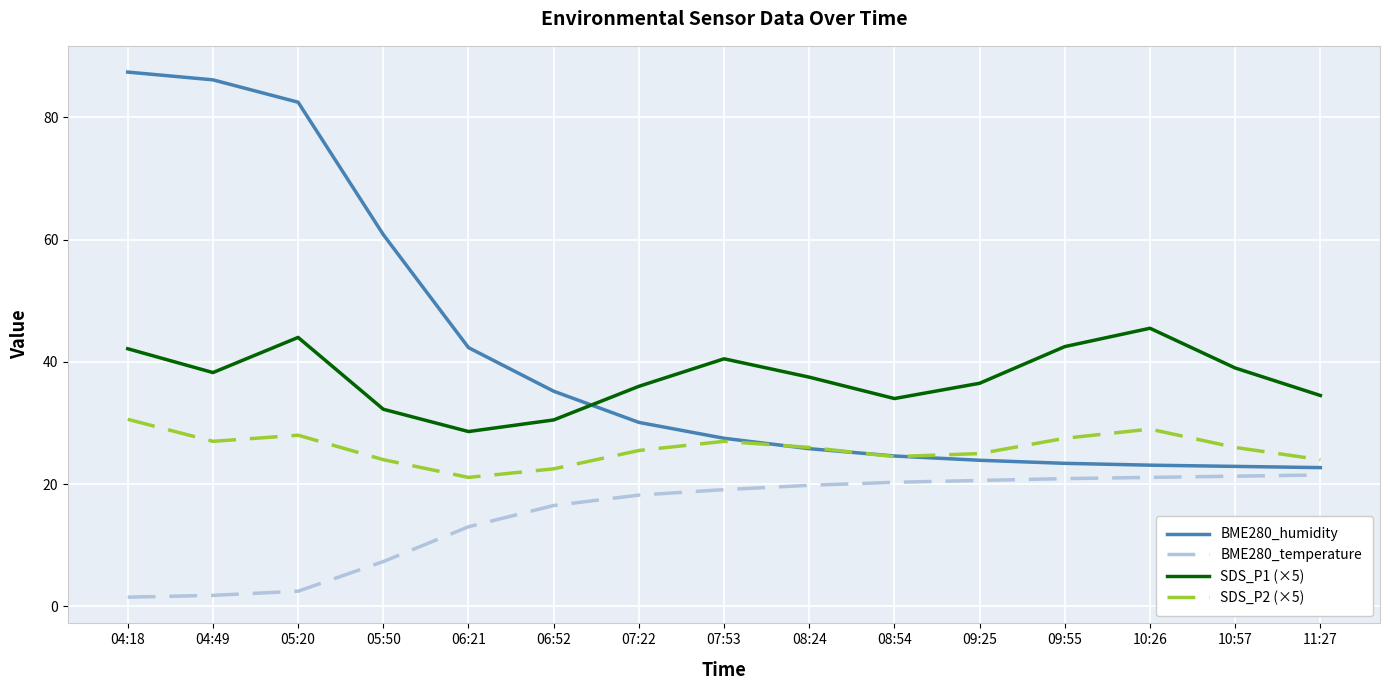

What is the sum of the BME280_humidity values at 10:57 and 04:18?

110.3